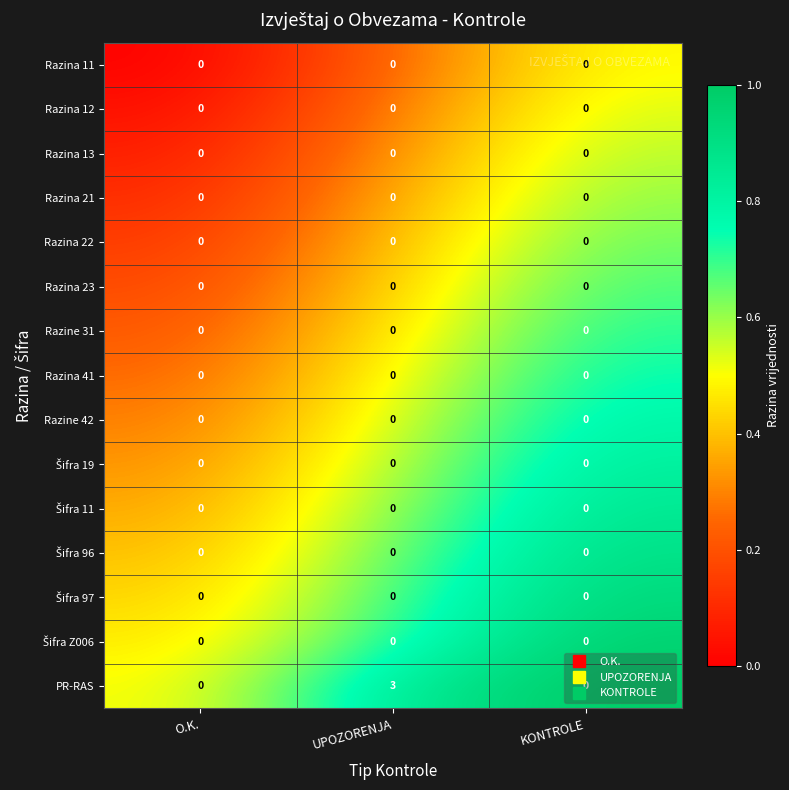

Which category has the highest value across all series?

UPOZORENJA